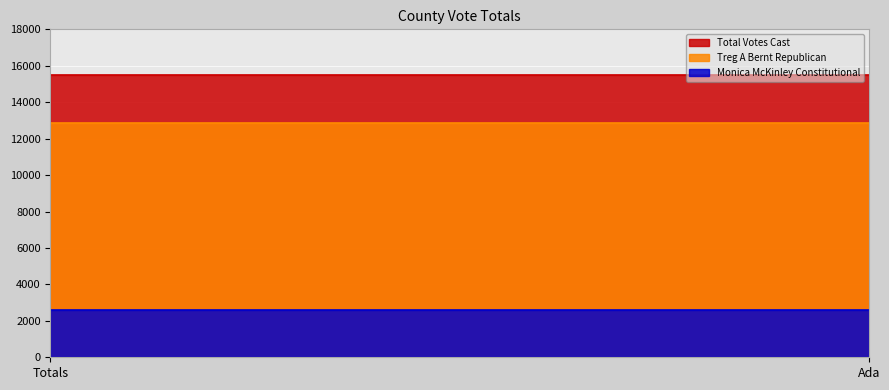

Which series has the widest spread of values?

Treg A Bernt Republican